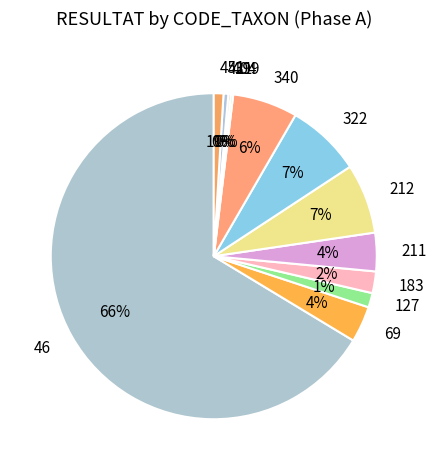

To the nearest percent, what is the combined percentage of 211 and 340?

10%